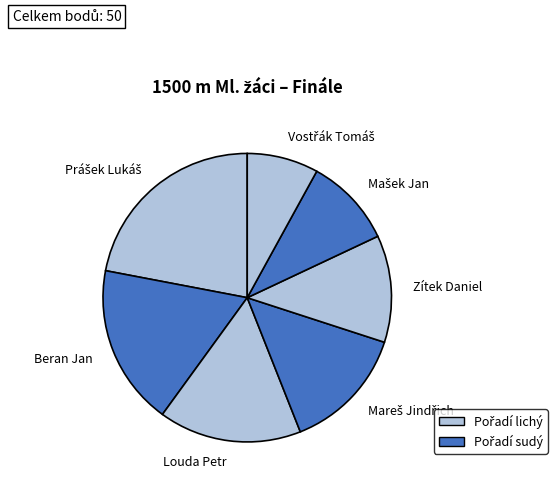

Does any single category account for the majority?

No